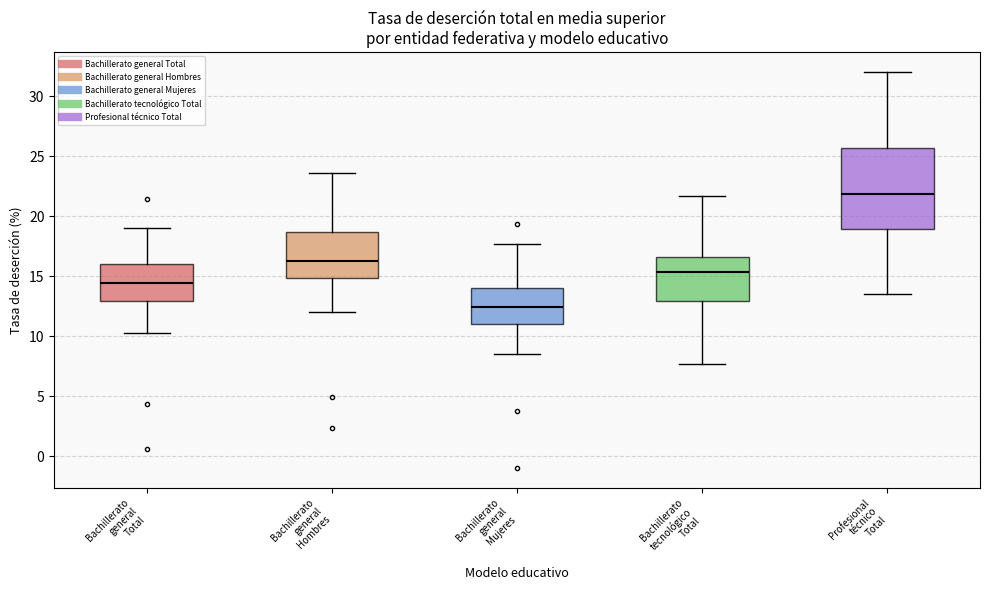

Where does the upper whisker of the box for Bachillerato general Mujeres end on the y-axis? The values are not printed on the chart, so give them approximately, as read against the axis.

17.5